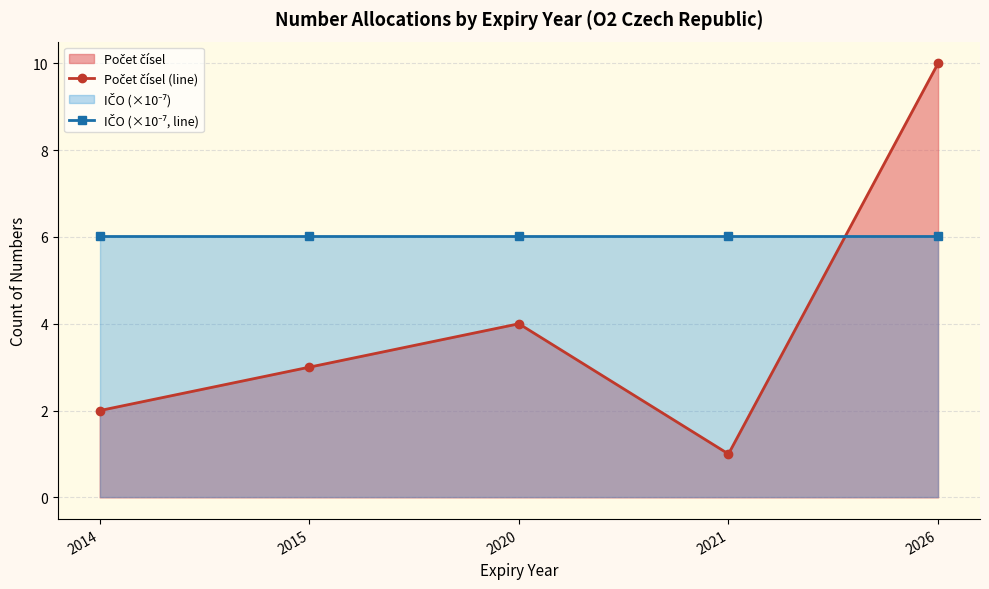

True or false: Počet čísel (line) and IČO (×10⁻⁷, line) cross at least once.

True